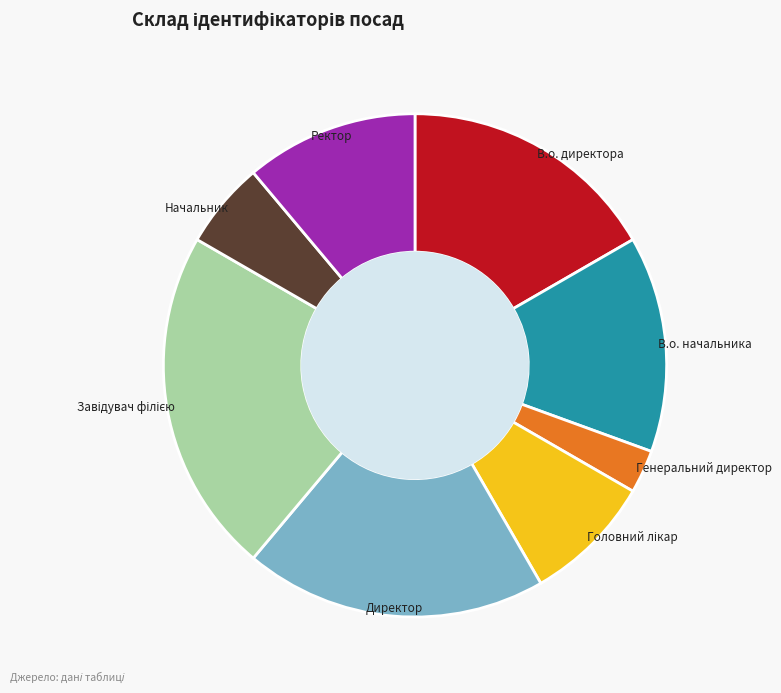

How many slices are in this pie chart?

8